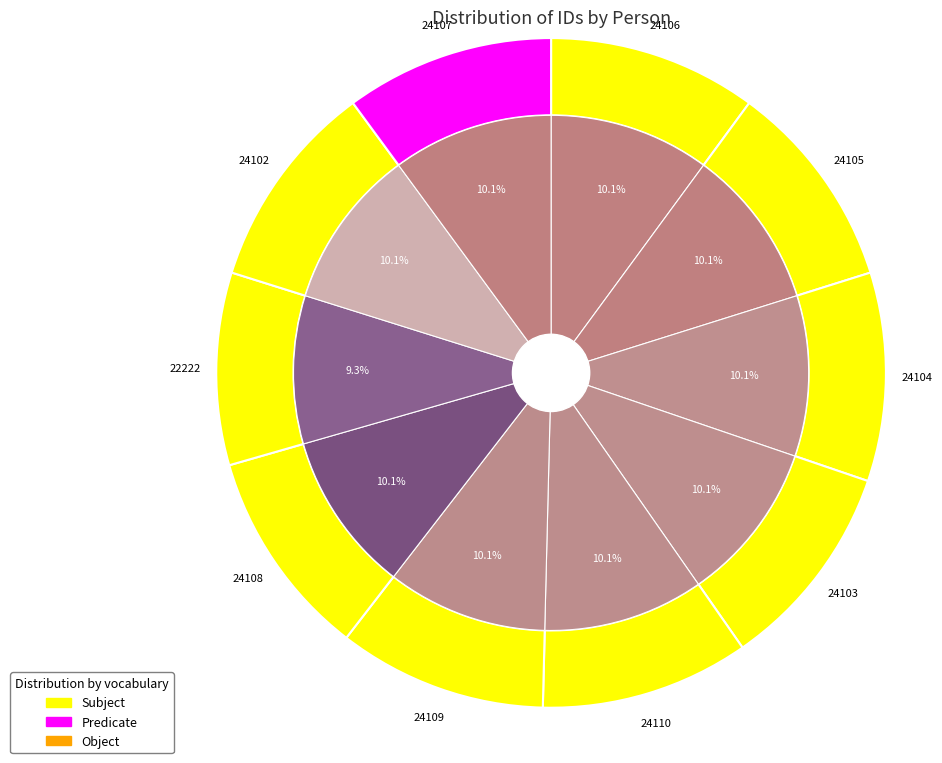

Count the number of slices in the pie.

10